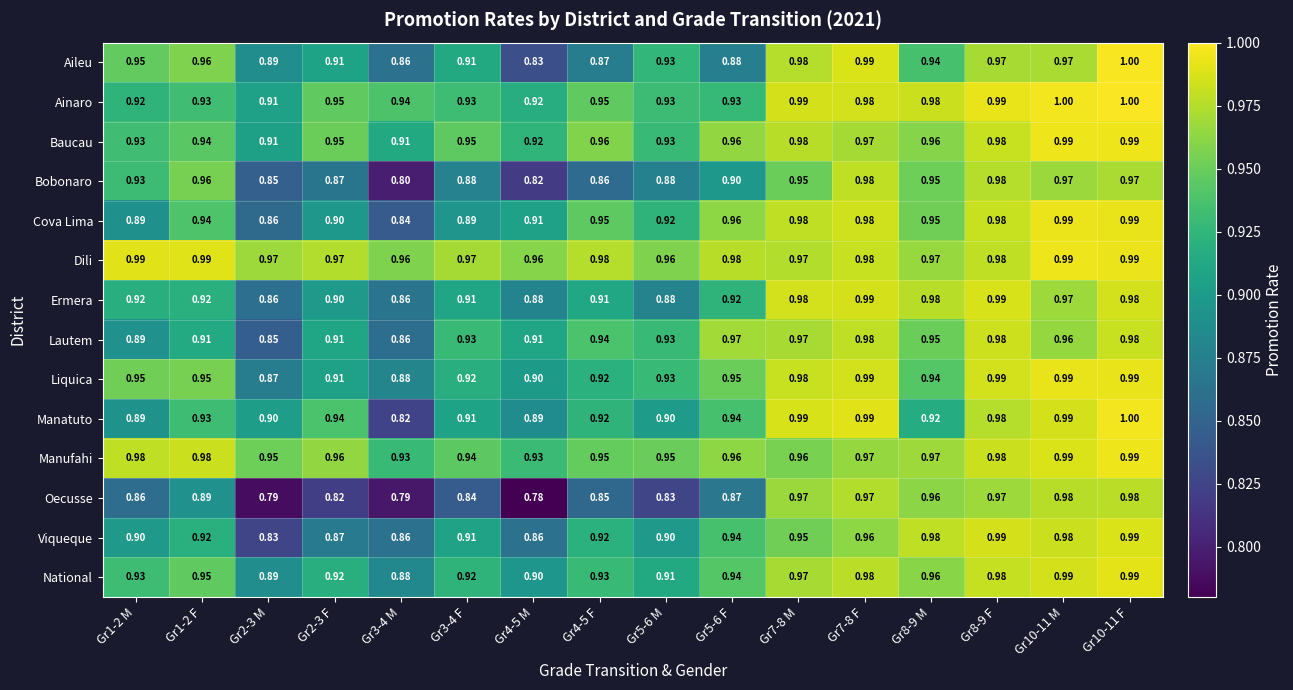

Which series changed the most between Gr1-2 M and Gr1-2 F?

Cova Lima